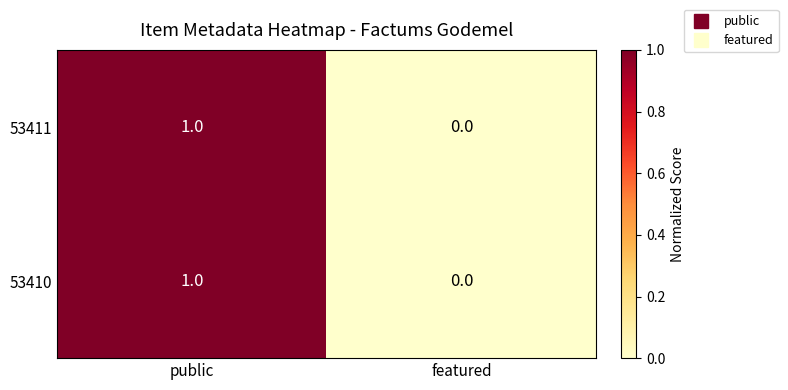

At which category is the sum across all series the highest?

public